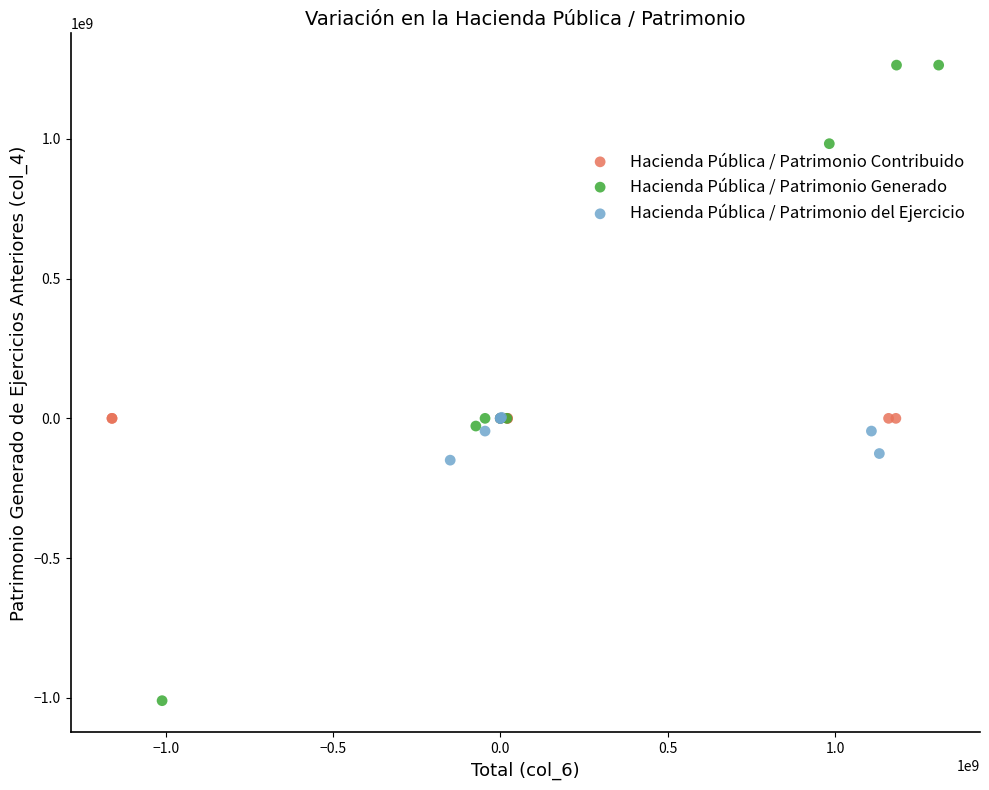

Which series reaches the maximum Y coordinate?

Hacienda Pública / Patrimonio Generado